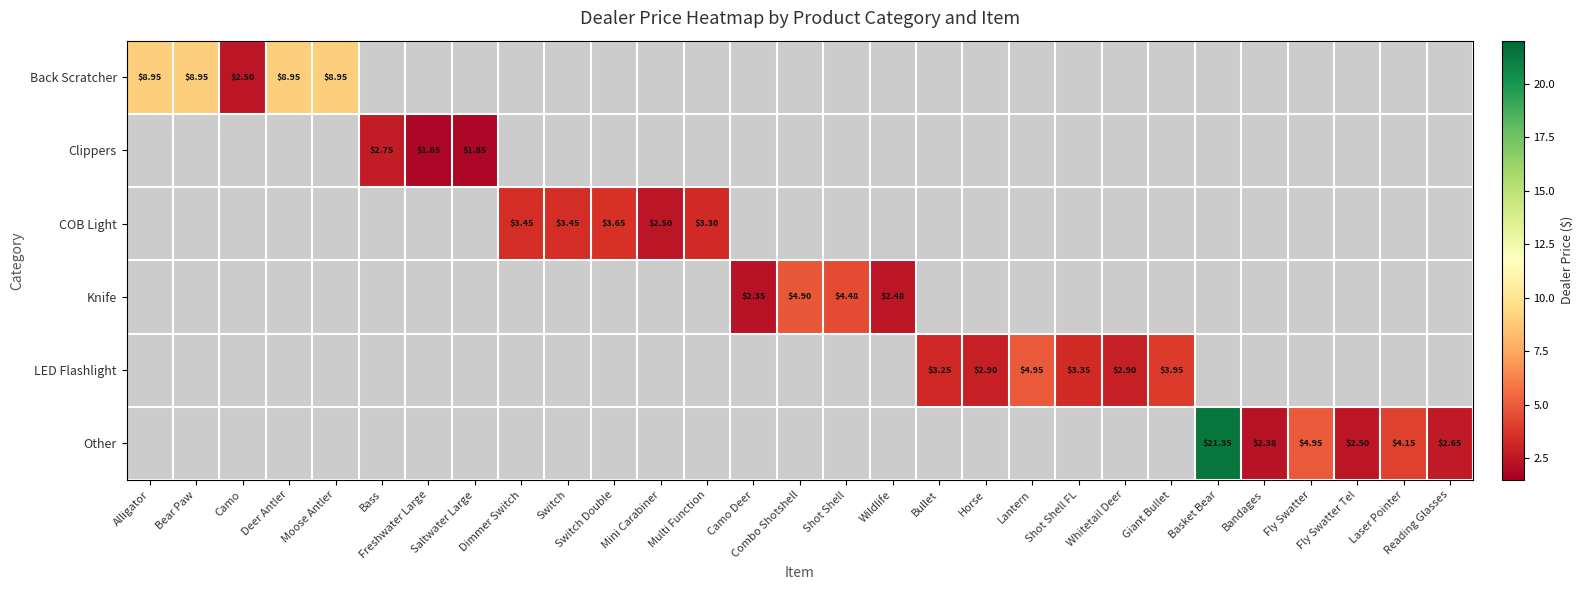

Count the number of categories in the chart.

29